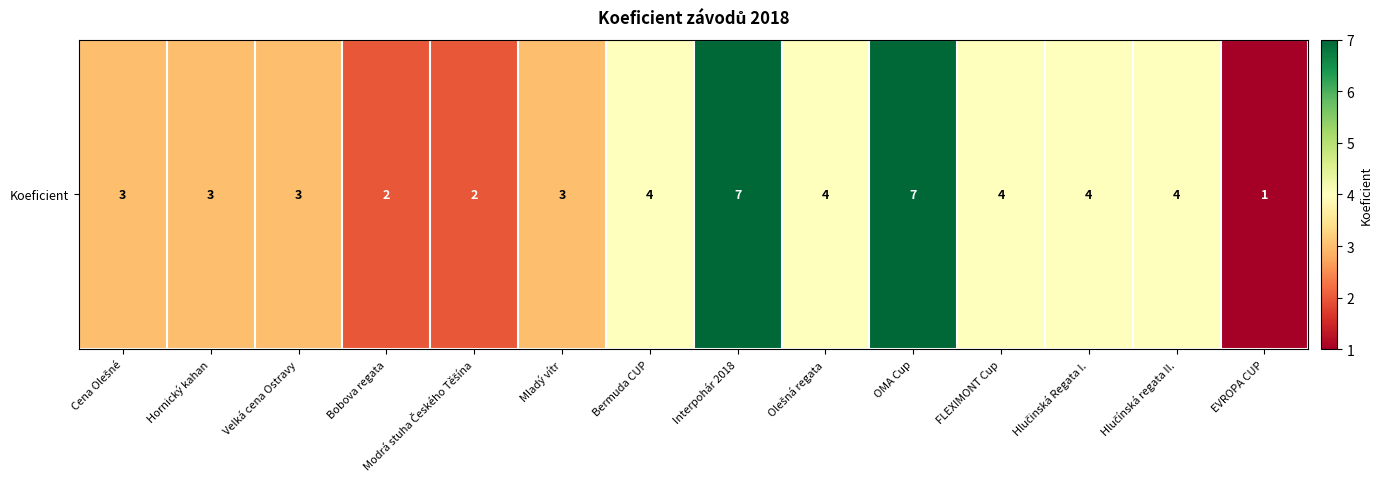

Reading right to left, what are all the values shown in this chart?

1	4	4	4	7	4	7	4	3	2	2	3	3	3